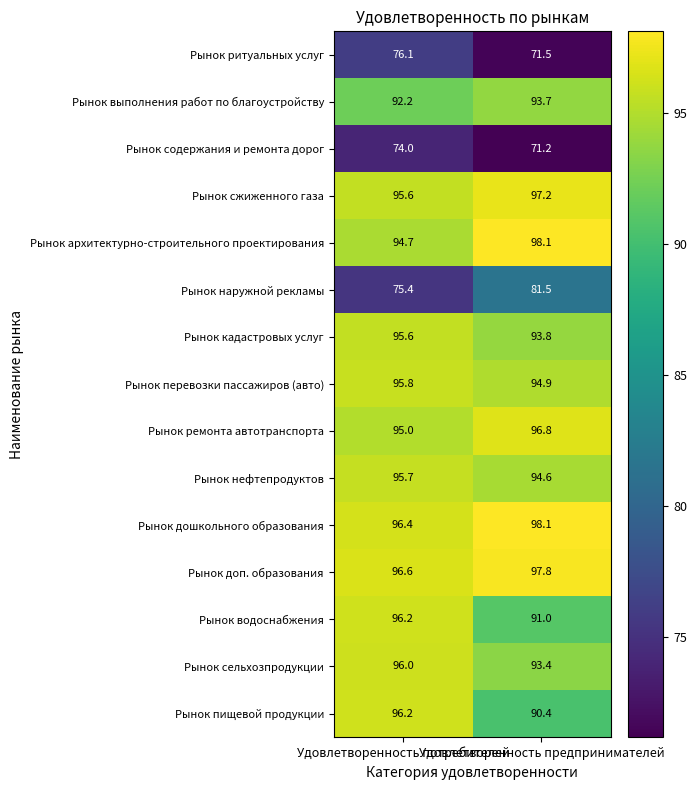

At how many categories does at least one series exceed 81?

2